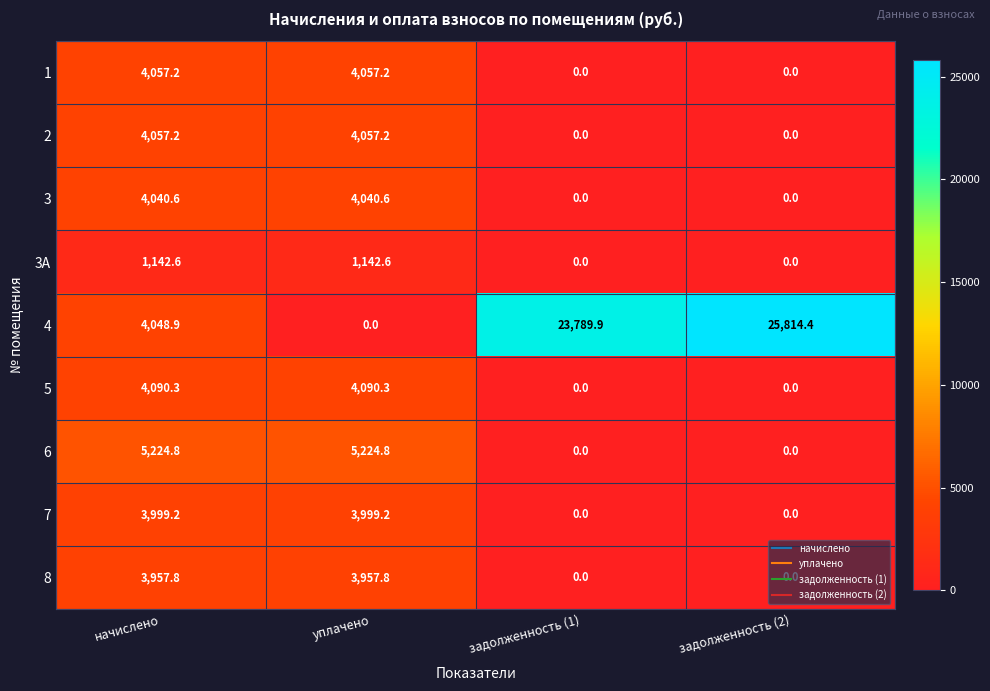

True or false: 5 has a value of 4090.3 at начислено.

True